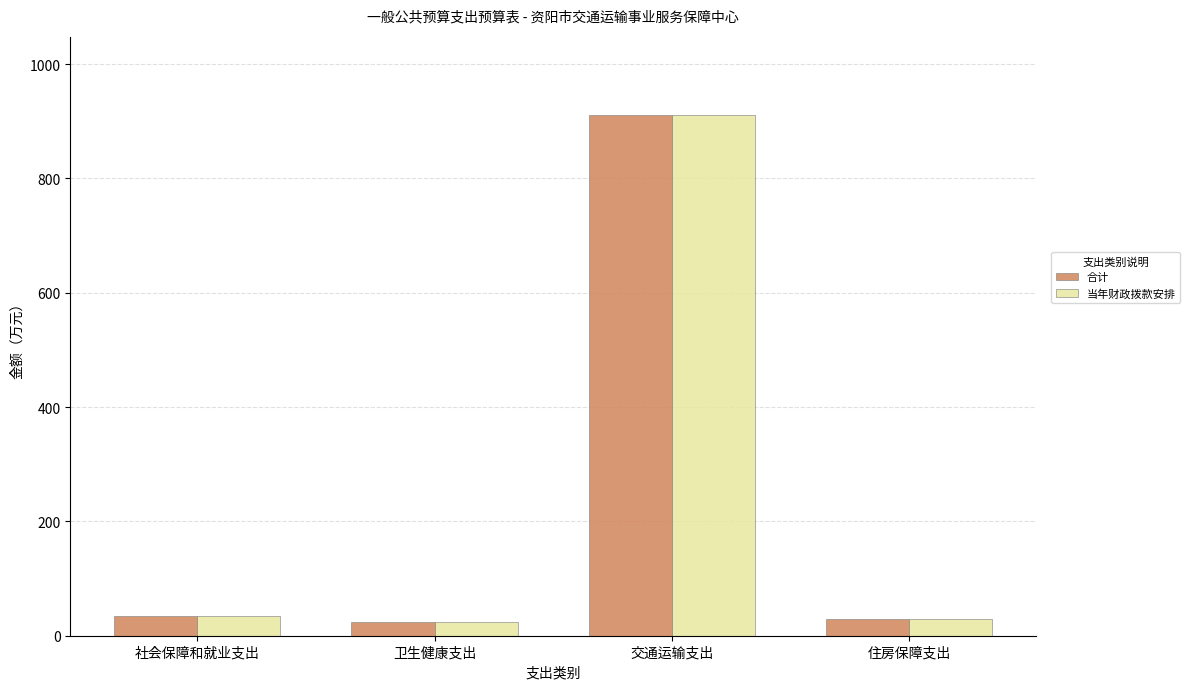

What is the total value across all series at 卫生健康支出?

46.4